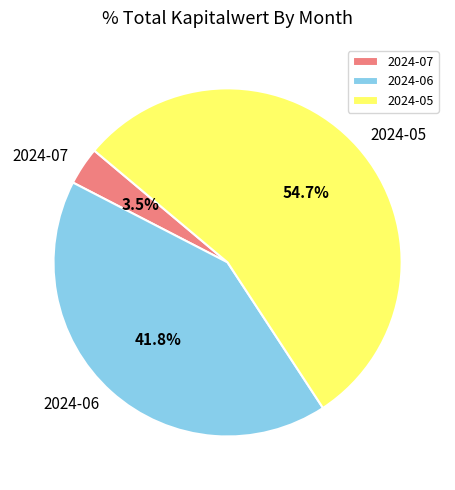

Between 2024-05 and 2024-07, which is larger?

2024-05